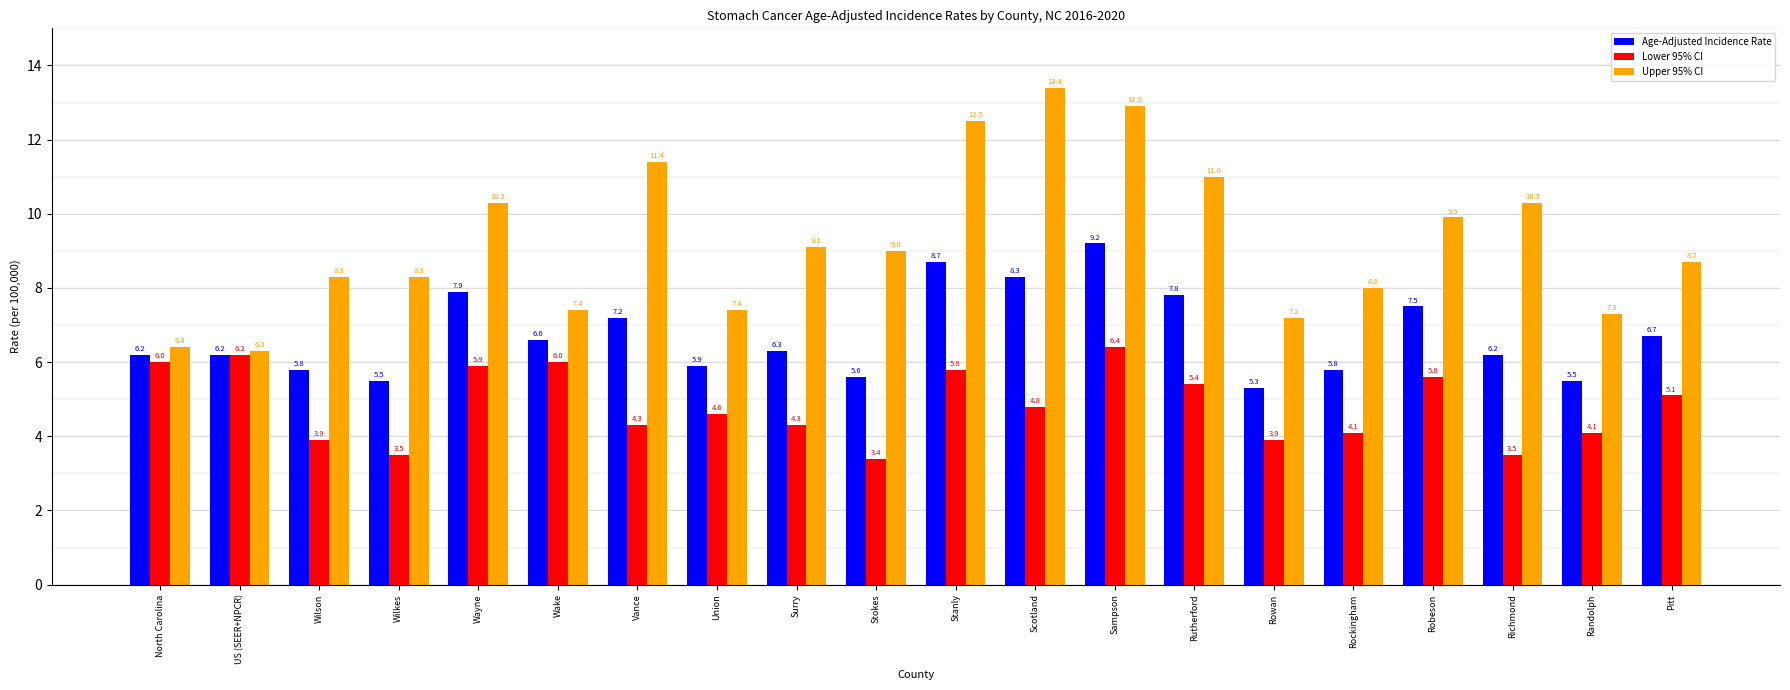

Which series has the largest total across all categories?

Upper 95% CI